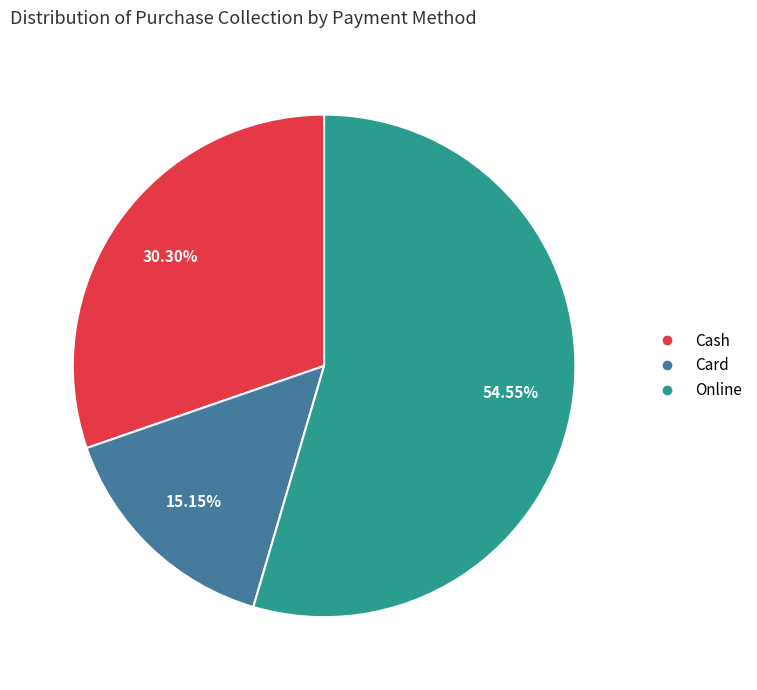

Between Card and Online, which is larger?

Online